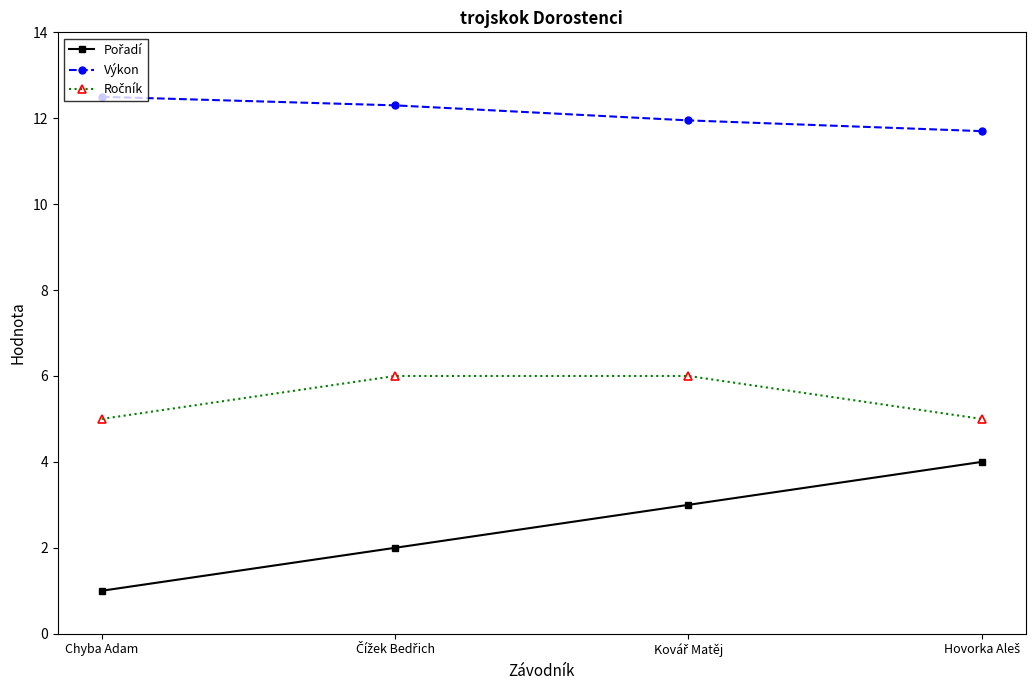

What is the label of the 4th point from the right?

Chyba Adam